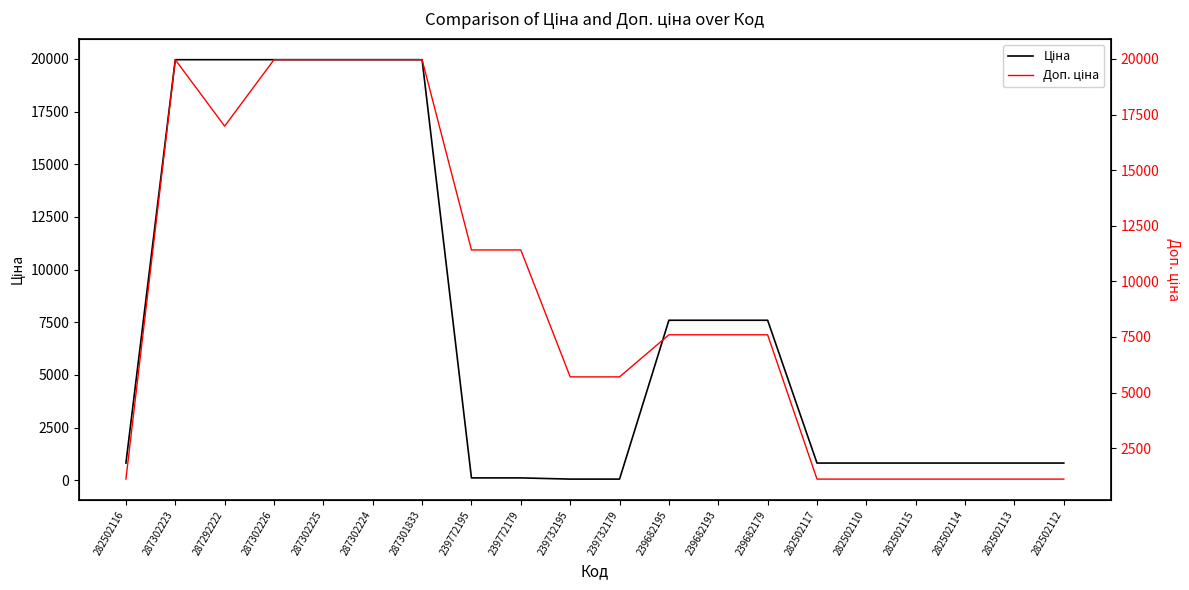

What is the maximum value for Ціна?

19964.2